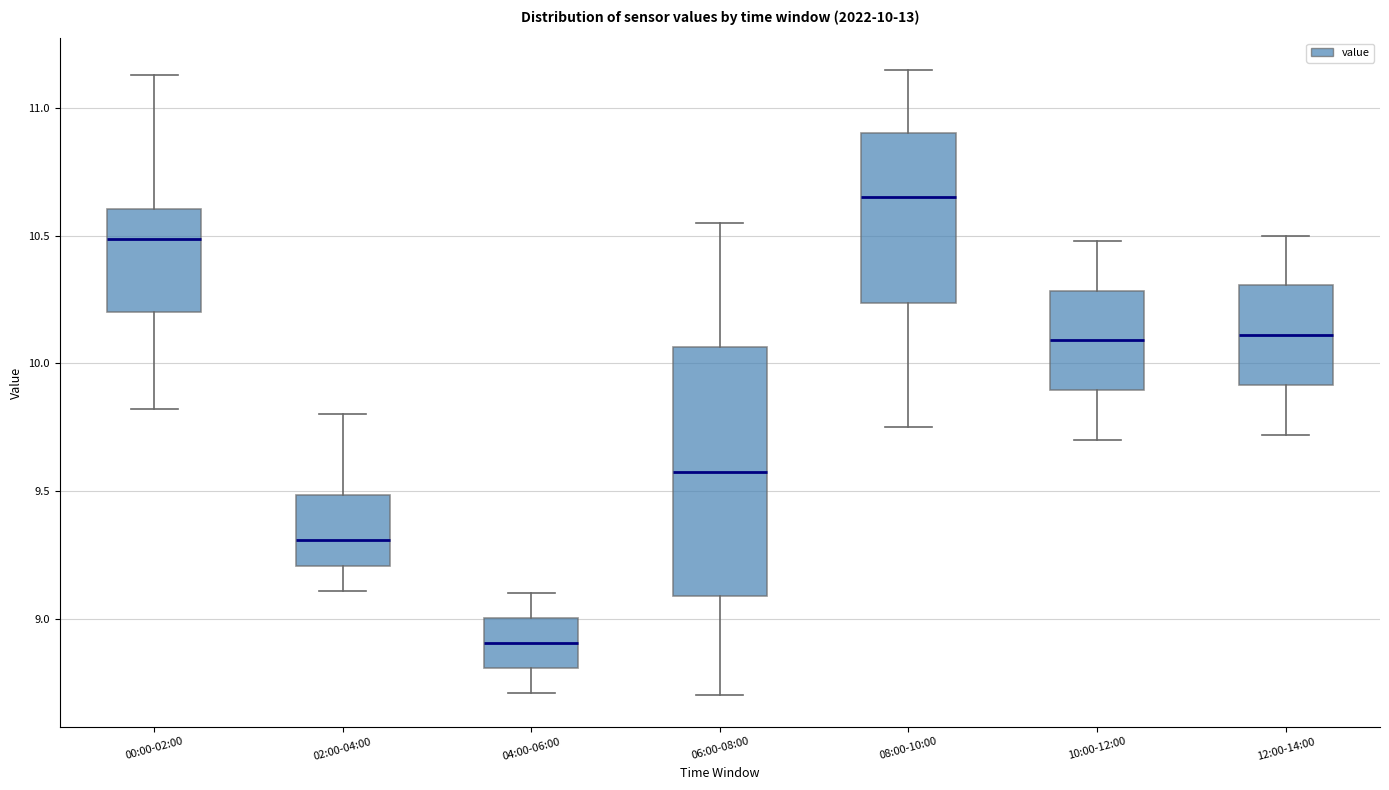

Comparing the boxes themselves (not the whiskers), which one is the tallest?

06:00-08:00